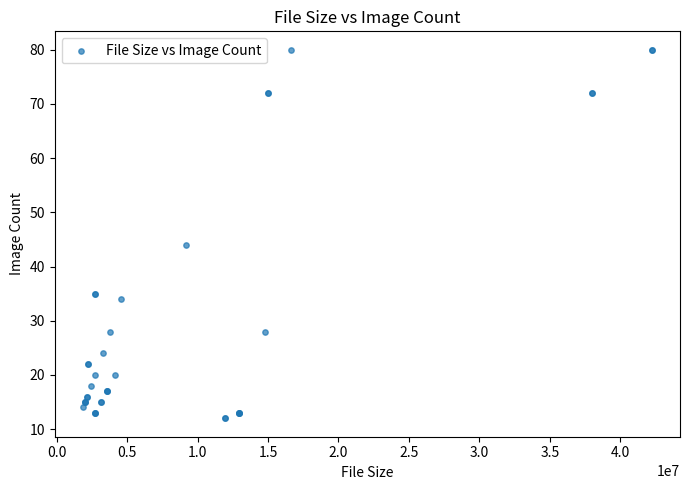

What Y value in the scatter plot is closest to 46?

44